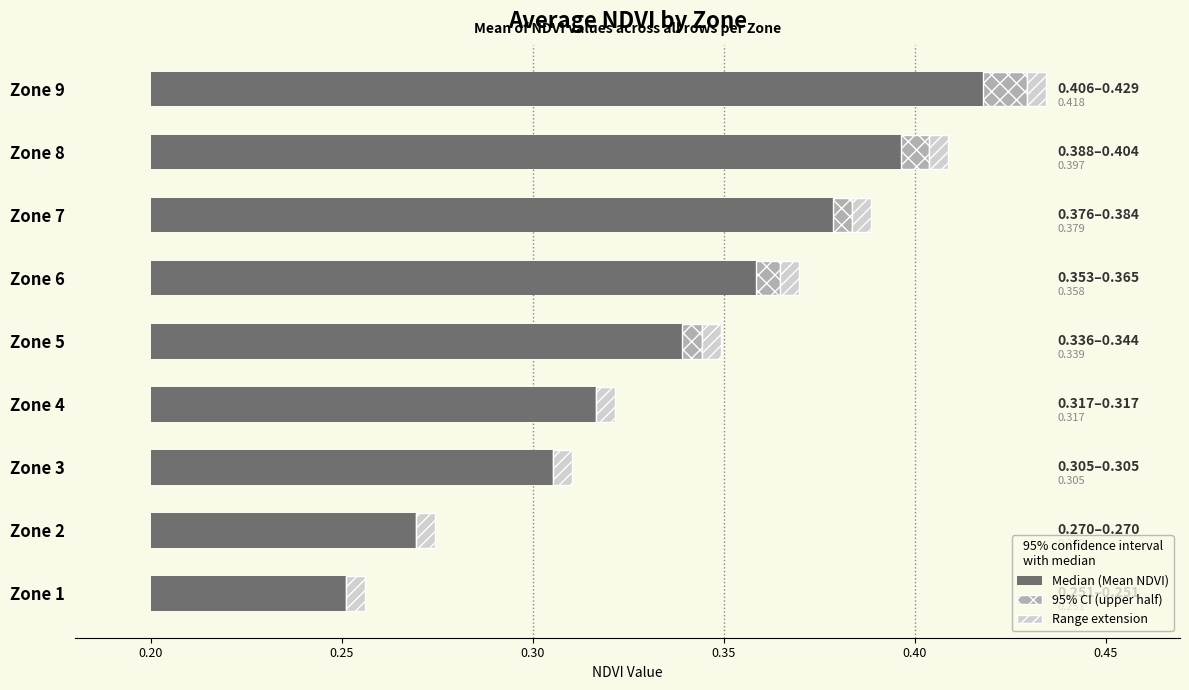

True or false: Median (Mean NDVI) has a value of 0.1 at Zone 1.

False